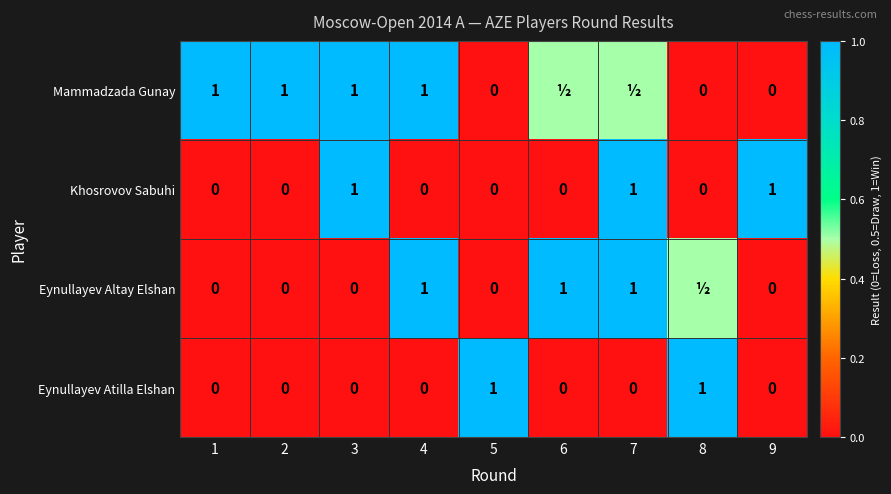

Count the Eynullayev Atilla Elshan values in the range 0 to 1.

9